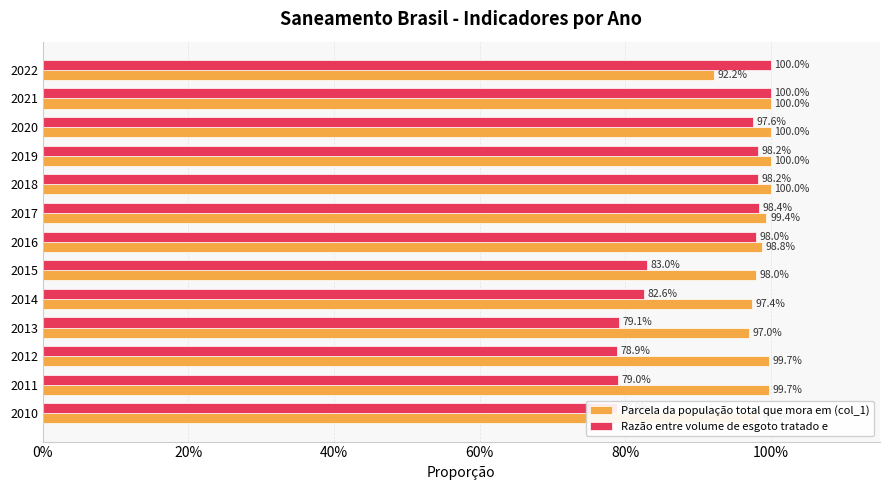

What is the sum of the Razão entre volume de esgoto tratado e values at 2010 and 2018?

1.8